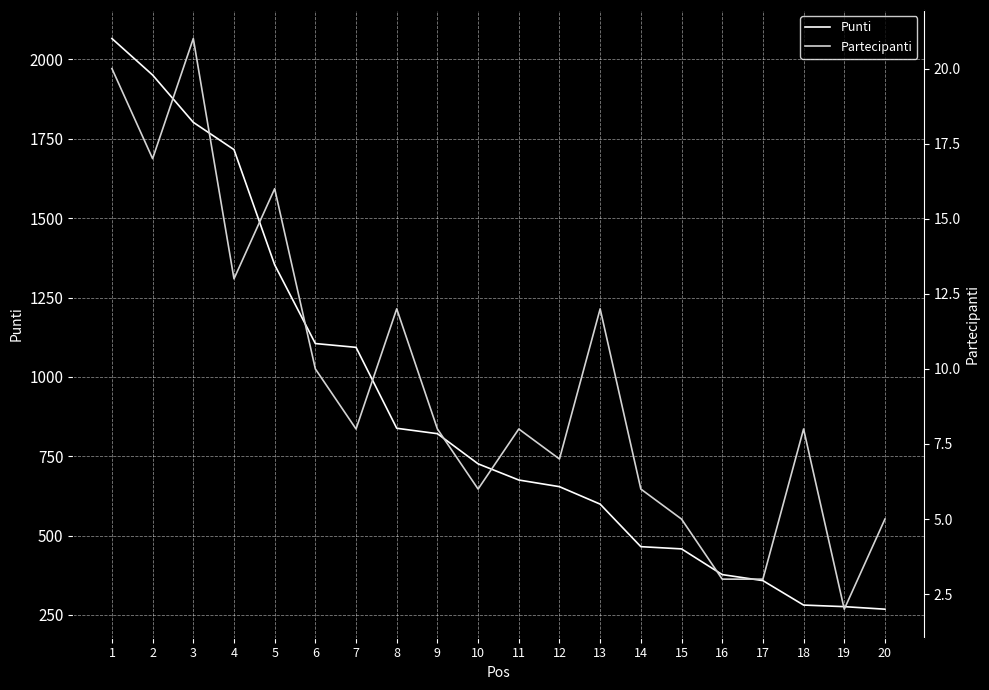

In Partecipanti, how many points are higher than both neighbors (excluding endpoints)?

6